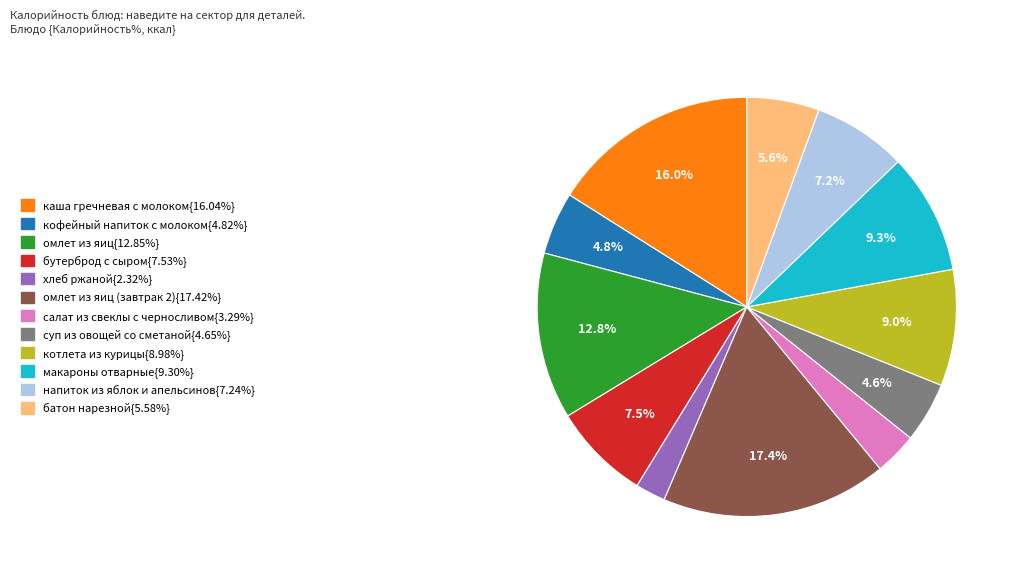

Does any single category account for the majority?

No